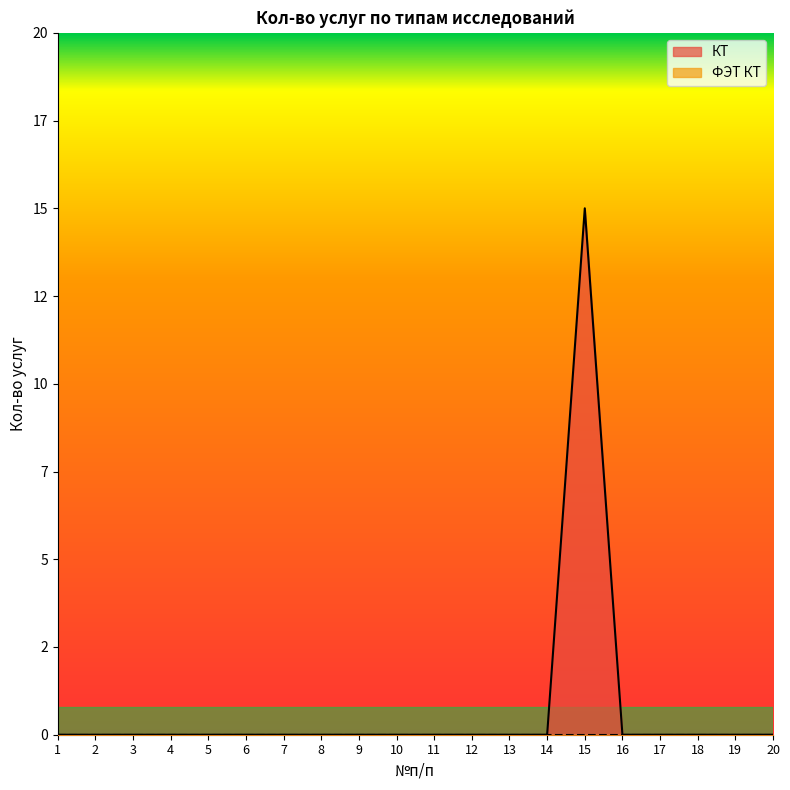

Rank the categories by value from lowest to highest.

1, 2, 3, 4, 5, 6, 7, 8, 9, 10, 11, 12, 13, 14, 16, 17, 18, 19, 20, 15